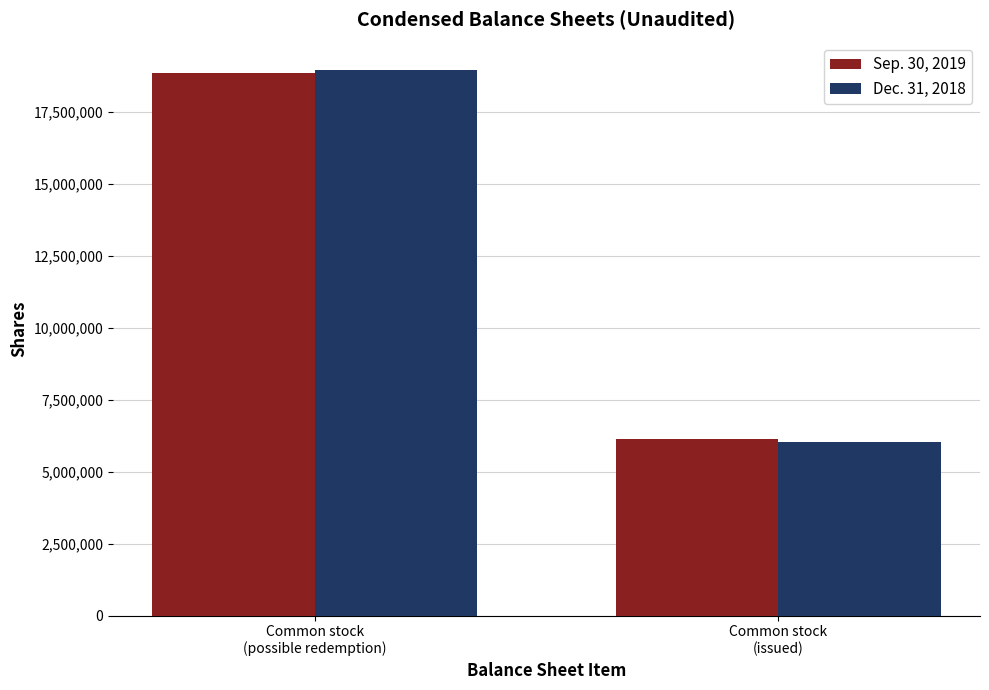

Is it true that Dec. 31, 2018 equals 6039072 at Common stock
(issued)?

True